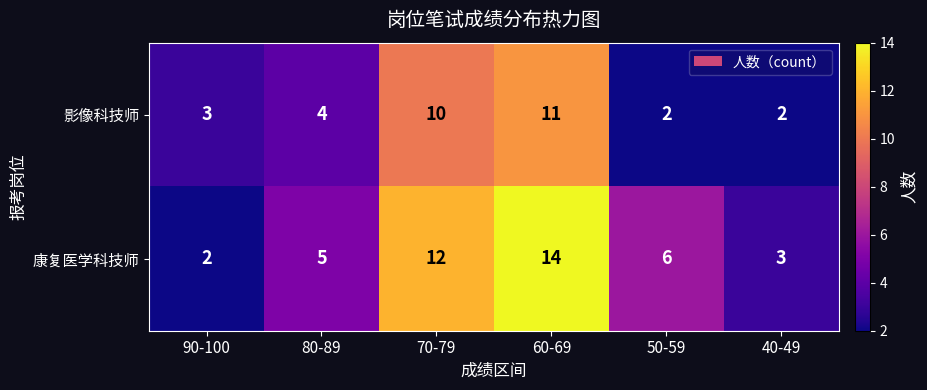

Count the number of categories in the chart.

6